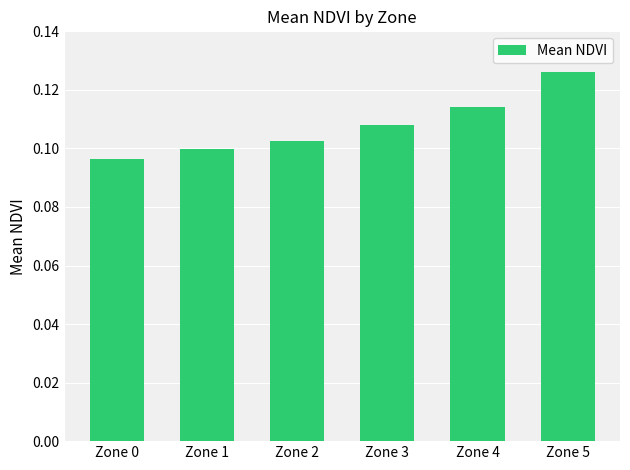

The value at Zone 2 is 0.2. True or false?

False